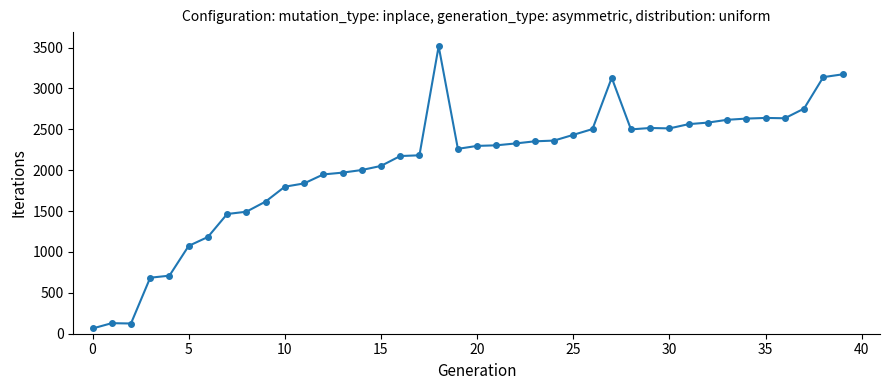

True or false: the data has more than 2 interior local peaks.

True